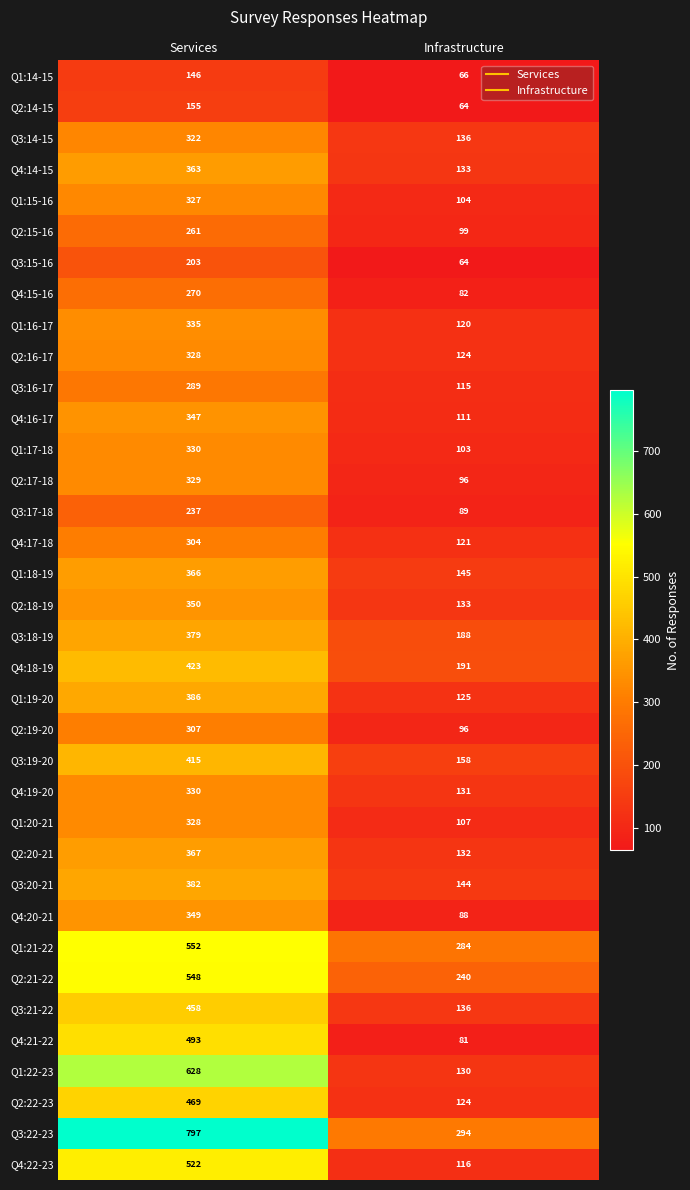

At how many categories does at least one series exceed 541?

1